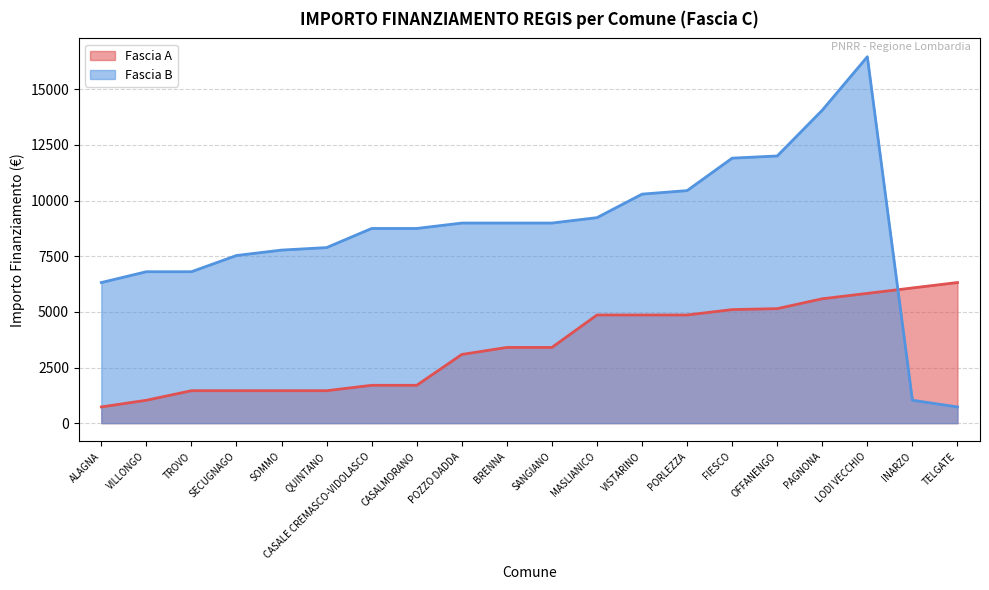

What is the total value across all series at ALAGNA?

7047